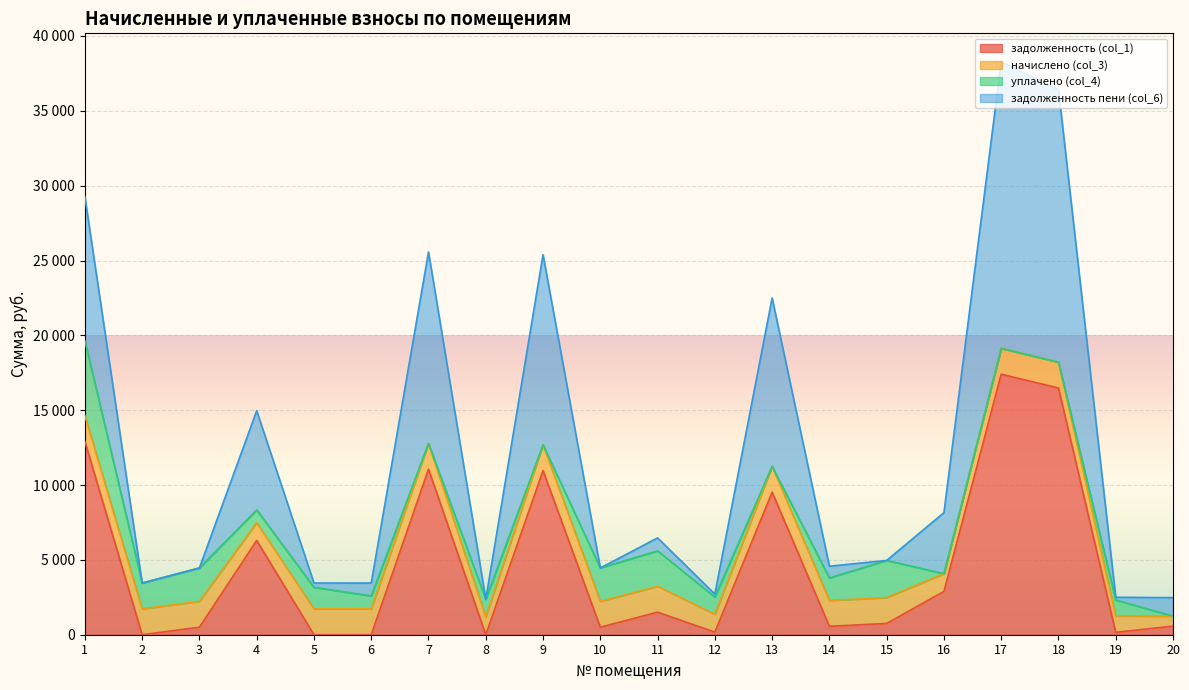

At which label does задолженность пени (col_6) first exceed 2480?

1